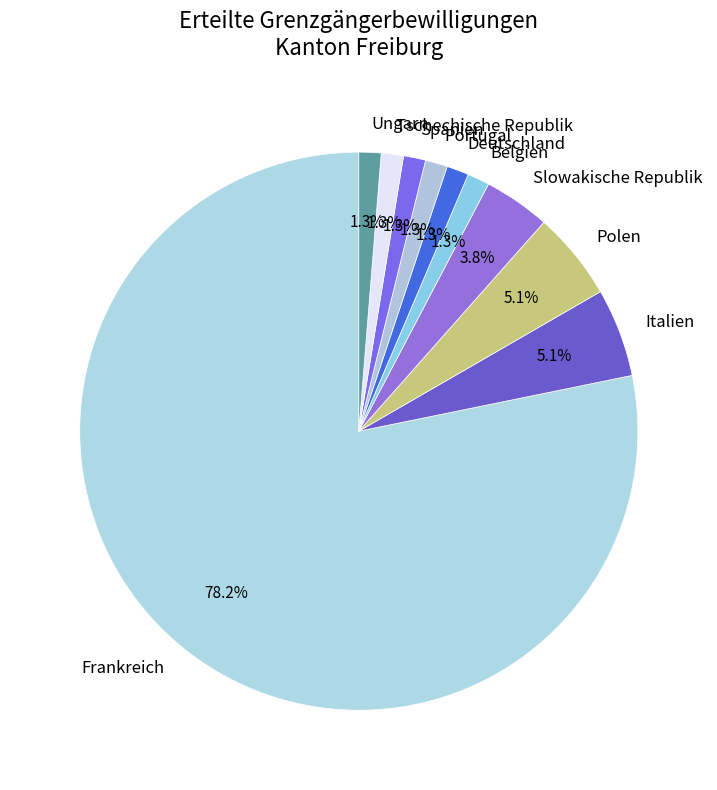

Which slice represents more than half of the pie?

Frankreich